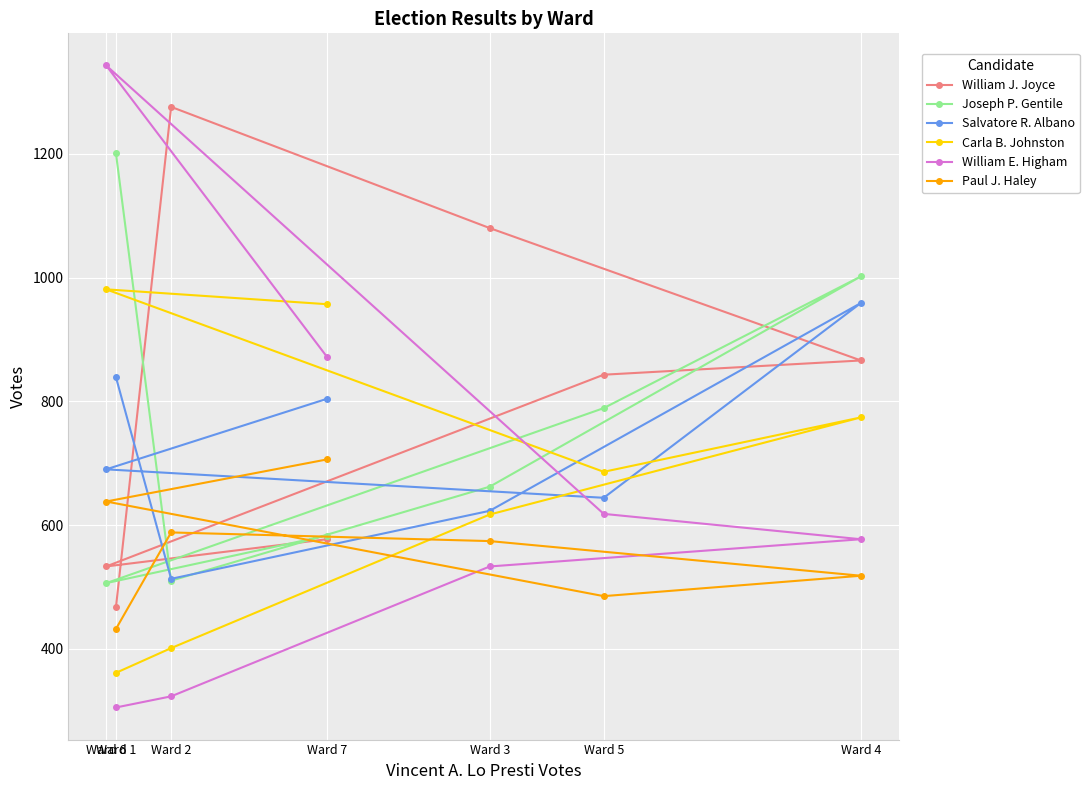

How many values in the Joseph P. Gentile series are below 662?

3